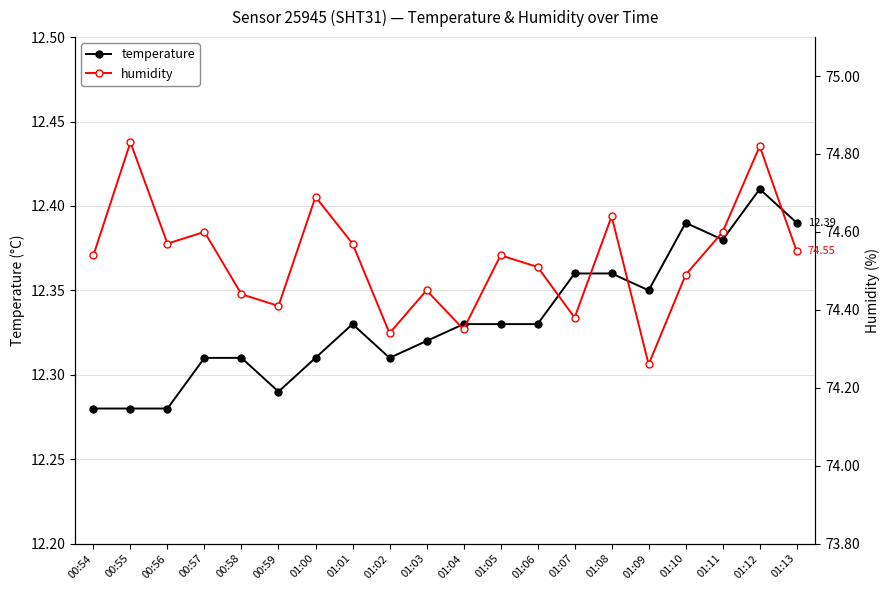

Reading left to right, list all the values displayed in this chart.

temperature: 12.3	12.3	12.3	12.3	12.3	12.3	12.3	12.3	12.3	12.3	12.3	12.3	12.3	12.4	12.4	12.3	12.4	12.4	12.4	12.4
humidity: 74.5	74.8	74.6	74.6	74.4	74.4	74.7	74.6	74.3	74.5	74.3	74.5	74.5	74.4	74.6	74.3	74.5	74.6	74.8	74.5